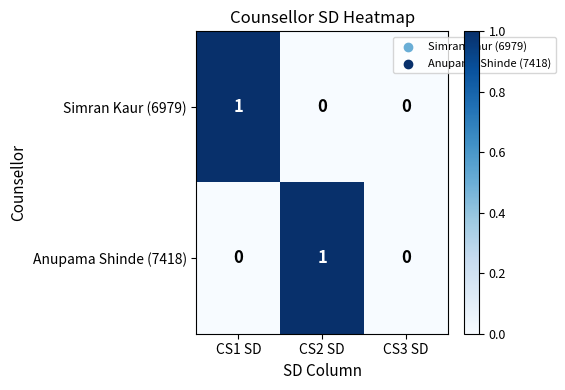

Which series changed the most between CS1 SD and CS3 SD?

Simran Kaur (6979)